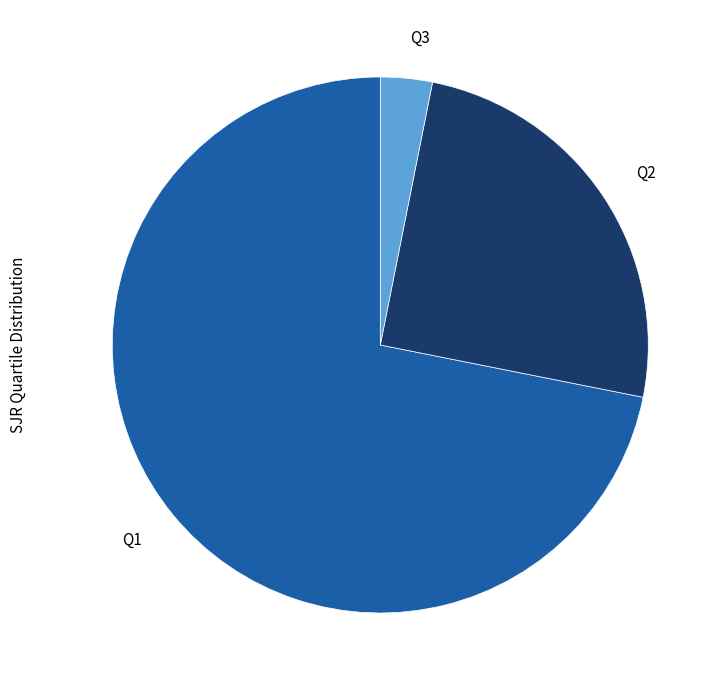

Which has a higher value, Q1 or Q3?

Q1